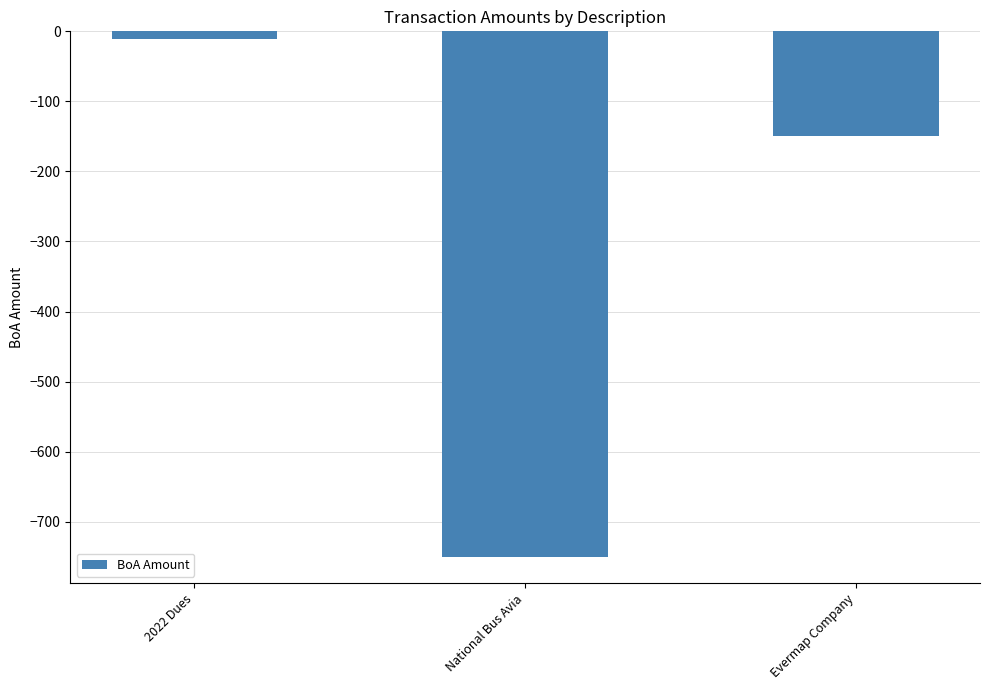

List the labels in order of value, smallest first.

National Bus Avia, Evermap Company, 2022 Dues